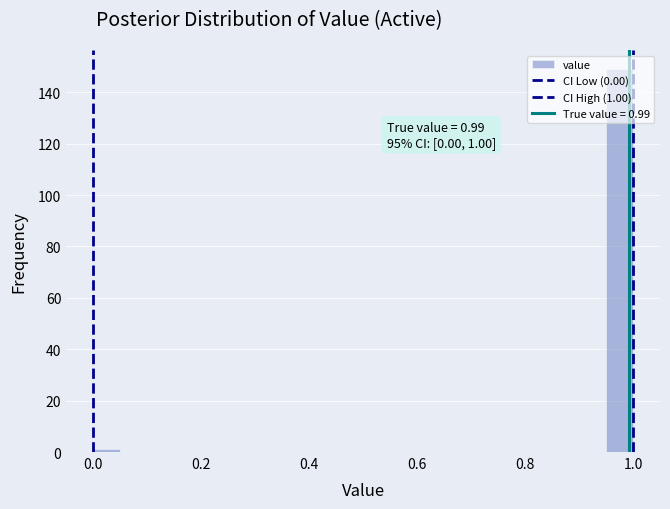

Around what value on the x-axis is the tallest bar? Give the approximate position of its centre, as read against the axis.

0.98